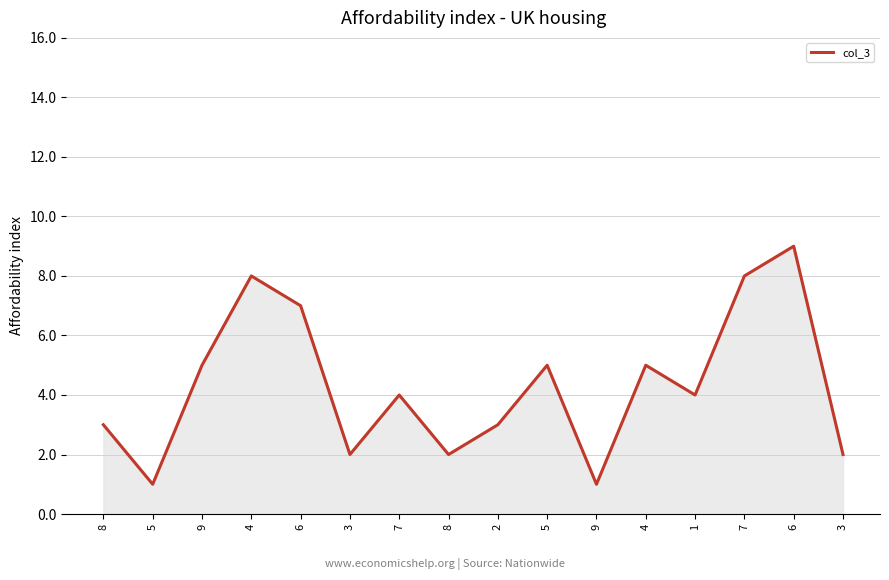

What is the maximum value shown in the chart?

9